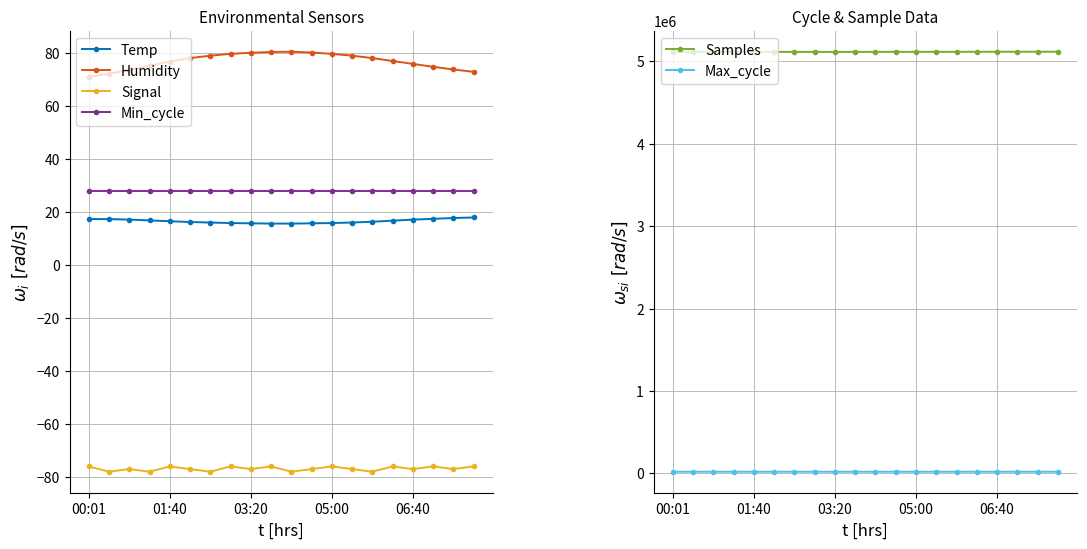

Which series has the largest total across all categories?

Samples